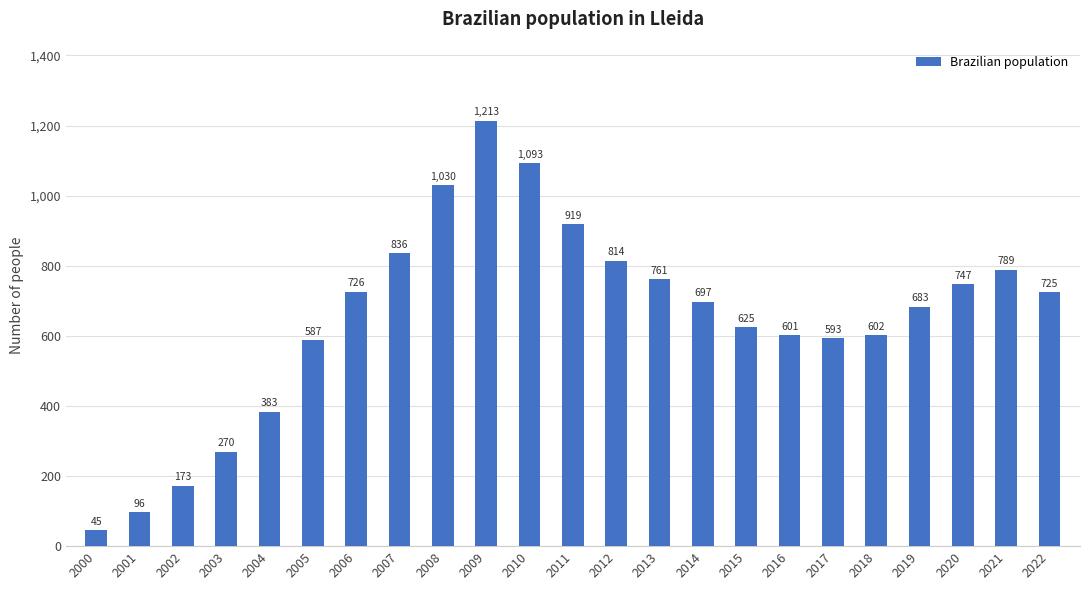

Is it true that the value at 2004 is 383?

True